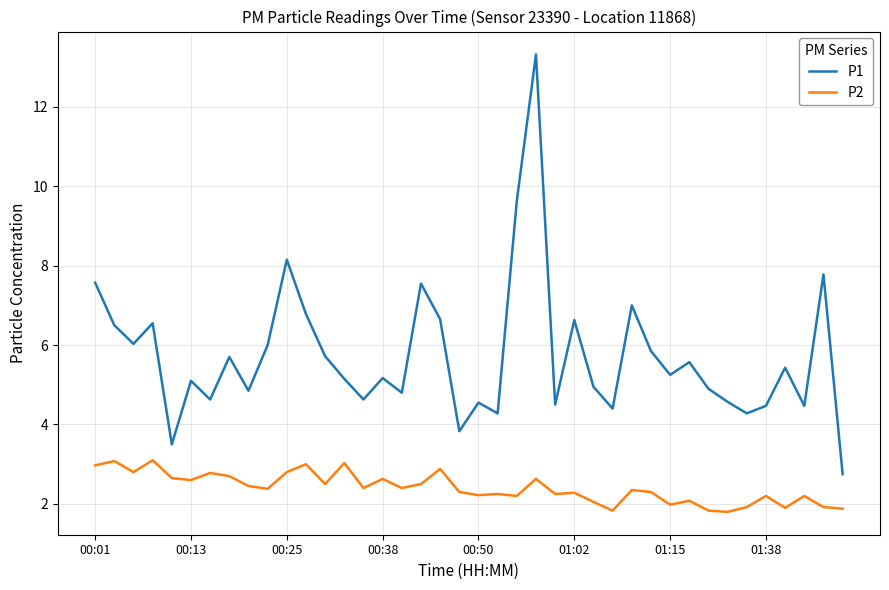

Which series has the widest spread of values?

P1